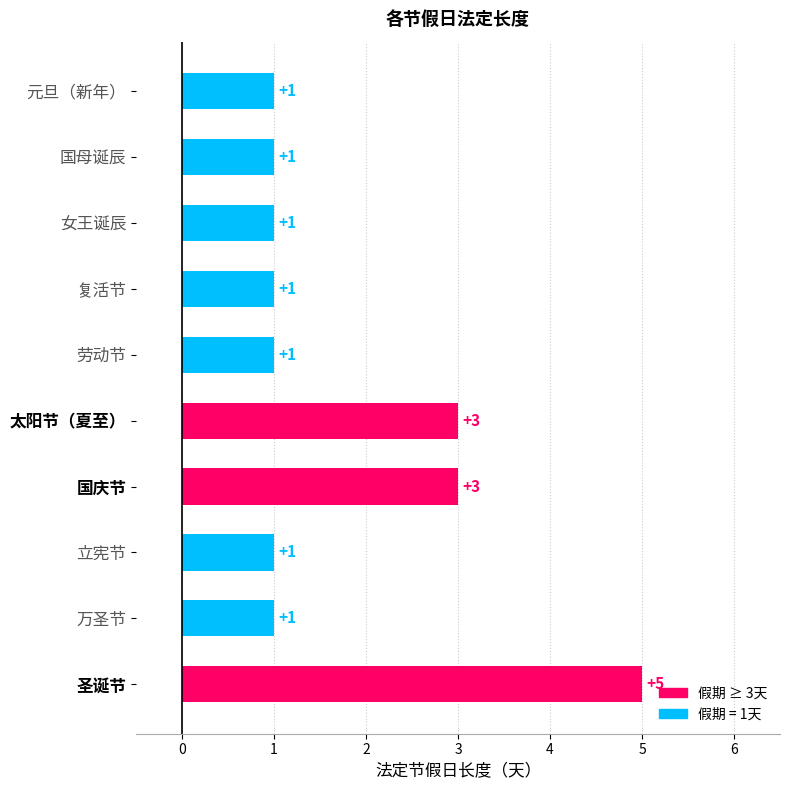

Reading top to bottom, what are all the values shown in this chart?

元旦（新年）=1	国母诞辰=1	女王诞辰=1	复活节=1	劳动节=1	太阳节（夏至）=3	国庆节=3	立宪节=1	万圣节=1	圣诞节=5